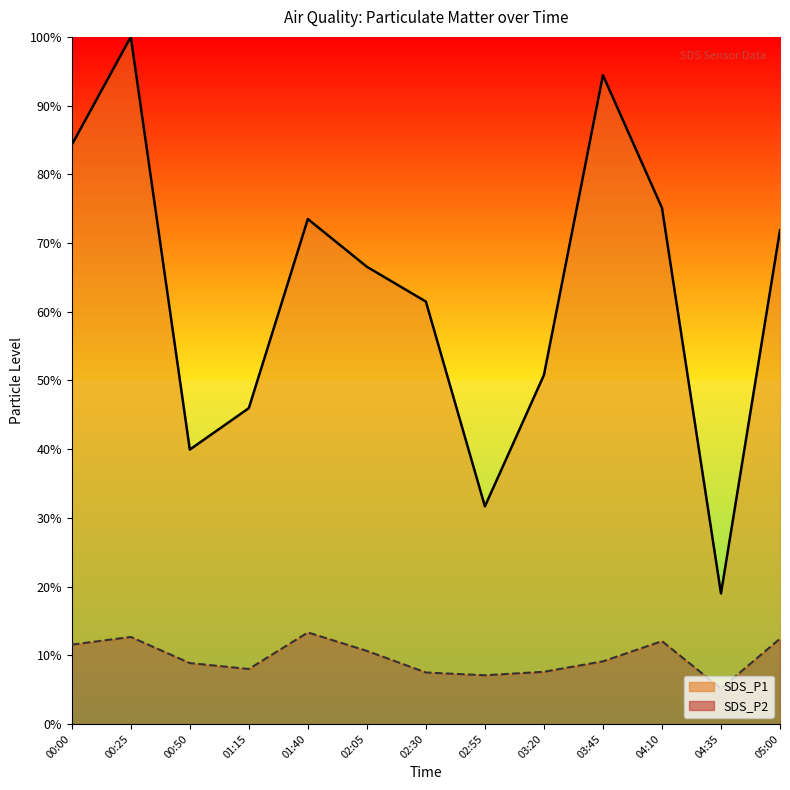

What is the spread (max minus min) of values at 00:00?

72.7